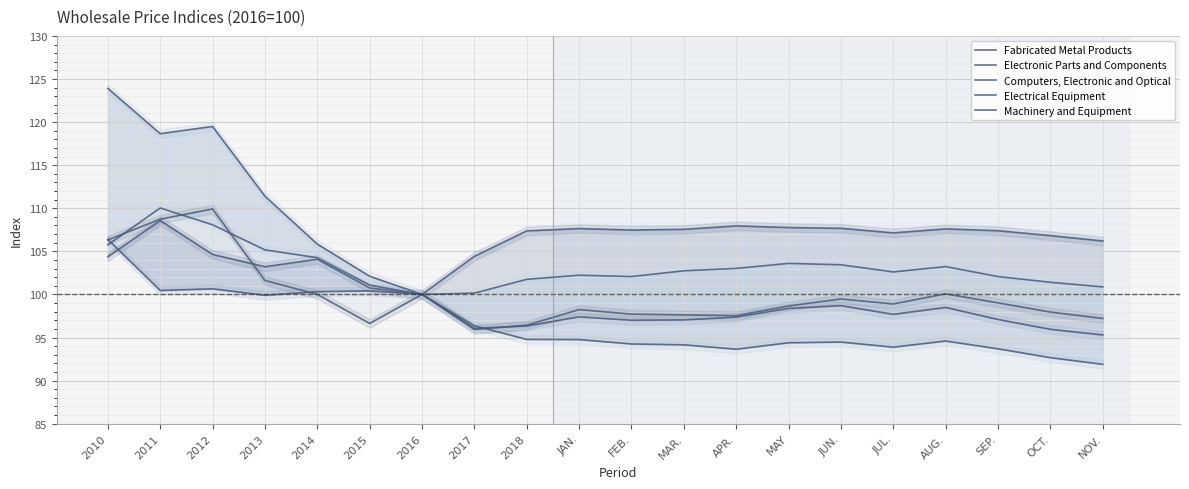

How many lines are shown in the chart?

5